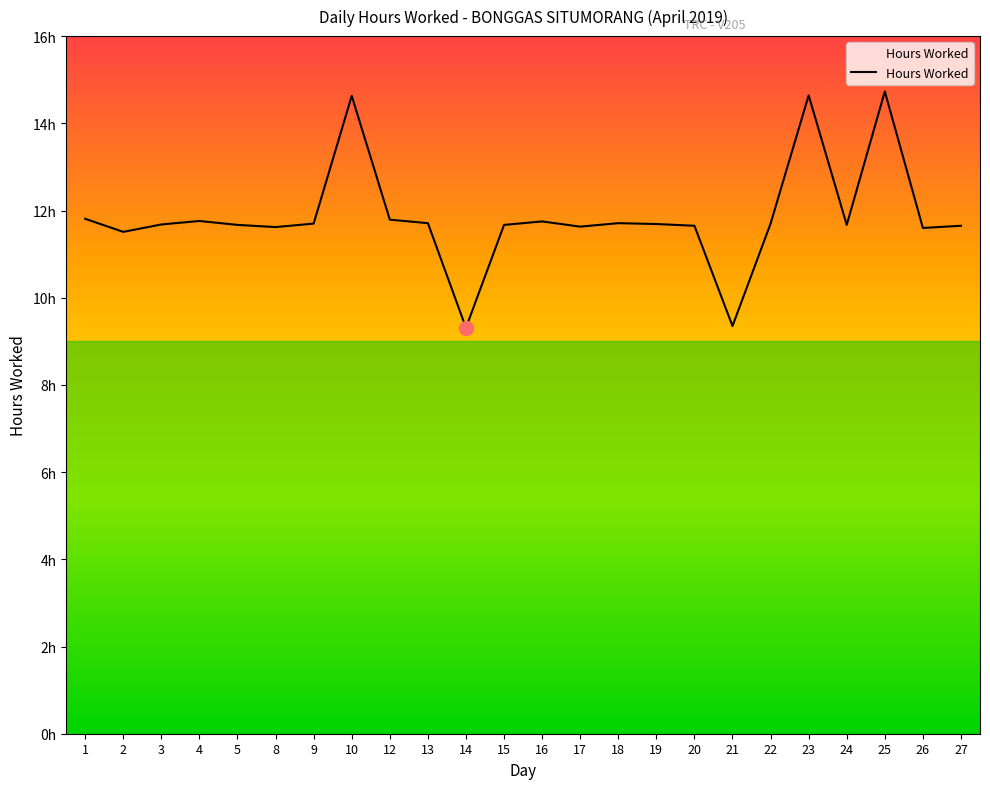

The value at 15 is 11.7. True or false?

True